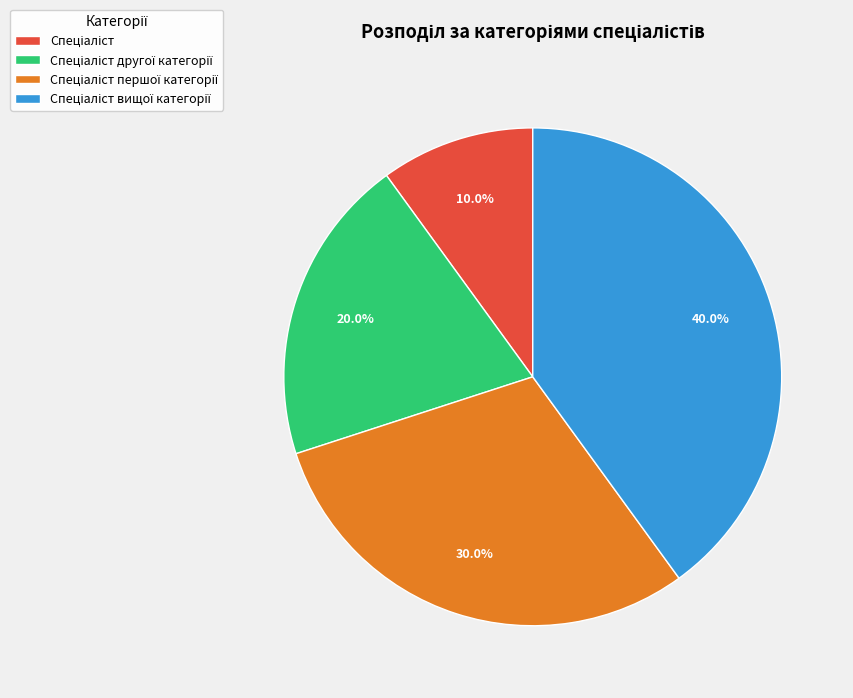

Count the number of slices in the pie.

4